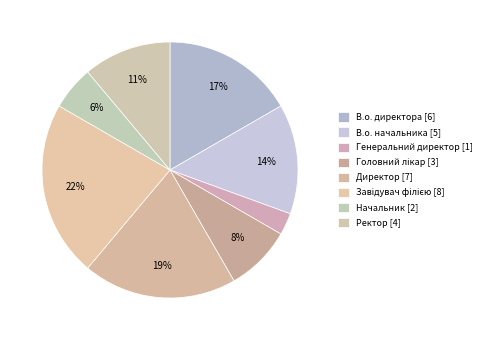

To the nearest percent, what portion does Головний лікар represent?

8%